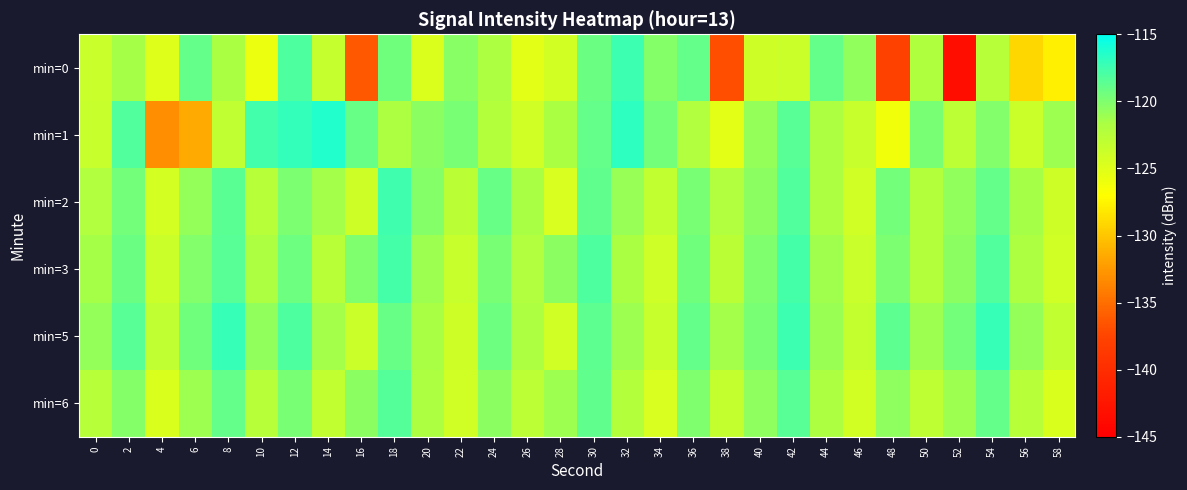

Reading right to left, extract all data points from this chart.

min=0: 58=-127.9	56=-129.1	54=-122.4	52=-143.3	50=-122.0	48=-137.8	46=-120.7	44=-119.0	42=-123.7	40=-123.9	38=-136.8	36=-119.0	34=-120.2	32=-117.4	30=-119.2	28=-124.1	26=-125.3	24=-121.9	22=-120.4	20=-124.8	18=-119.4	16=-136.3	14=-123.4	12=-118.1	10=-125.9	8=-121.7	6=-118.9	4=-125.0	2=-121.5	0=-123.6
min=1: 58=-121.2	56=-123.7	54=-120.1	52=-122.8	50=-119.7	48=-126.2	46=-123.5	44=-121.9	42=-118.4	40=-120.8	38=-125.3	36=-122.1	34=-119.5	32=-116.8	30=-118.9	28=-121.7	26=-124.1	24=-122.3	22=-119.8	20=-120.5	18=-121.8	16=-119.1	14=-116.4	12=-117.0	10=-117.6	8=-123.0	6=-131.5	4=-133.1	2=-118.2	0=-123.4
min=2: 58=-123.9	56=-121.5	54=-118.9	52=-120.7	50=-122.3	48=-119.5	46=-124.1	44=-121.8	42=-118.2	40=-120.4	38=-122.1	36=-119.7	34=-123.2	32=-120.9	30=-118.8	28=-124.5	26=-121.6	24=-119.1	22=-122.7	20=-120.2	18=-117.5	16=-123.8	14=-121.4	12=-119.9	10=-122.5	8=-118.6	6=-120.8	4=-124.3	2=-119.5	0=-122.1
min=3: 58=-124.1	56=-121.8	54=-118.2	52=-120.5	50=-122.2	48=-119.9	46=-123.6	44=-121.3	42=-117.7	40=-120.0	38=-122.7	36=-119.4	34=-124.0	32=-121.7	30=-118.1	28=-120.4	26=-122.1	24=-119.8	22=-123.5	20=-121.2	18=-117.8	16=-120.0	14=-122.6	12=-119.3	10=-121.9	8=-118.4	6=-120.1	4=-123.7	2=-119.2	0=-121.5
min=5: 58=-123.1	56=-120.8	54=-117.2	52=-119.5	50=-121.2	48=-118.7	46=-123.3	44=-121.0	42=-117.4	40=-119.7	38=-121.4	36=-118.9	34=-123.5	32=-121.2	30=-118.7	28=-124.1	26=-121.8	24=-119.3	22=-123.9	20=-121.6	18=-119.1	16=-123.7	14=-121.4	12=-118.1	10=-120.7	8=-117.2	6=-119.4	4=-123.0	2=-118.5	0=-120.8
min=6: 58=-124.7	56=-122.4	54=-118.9	52=-121.2	50=-122.9	48=-120.6	46=-124.2	44=-121.9	42=-118.4	40=-120.6	38=-123.3	36=-120.0	34=-124.6	32=-122.3	30=-118.8	28=-121.1	26=-122.8	24=-120.5	22=-124.1	20=-121.8	18=-118.3	16=-120.5	14=-123.1	12=-119.8	10=-122.4	8=-118.9	6=-121.1	4=-124.7	2=-120.2	0=-122.5